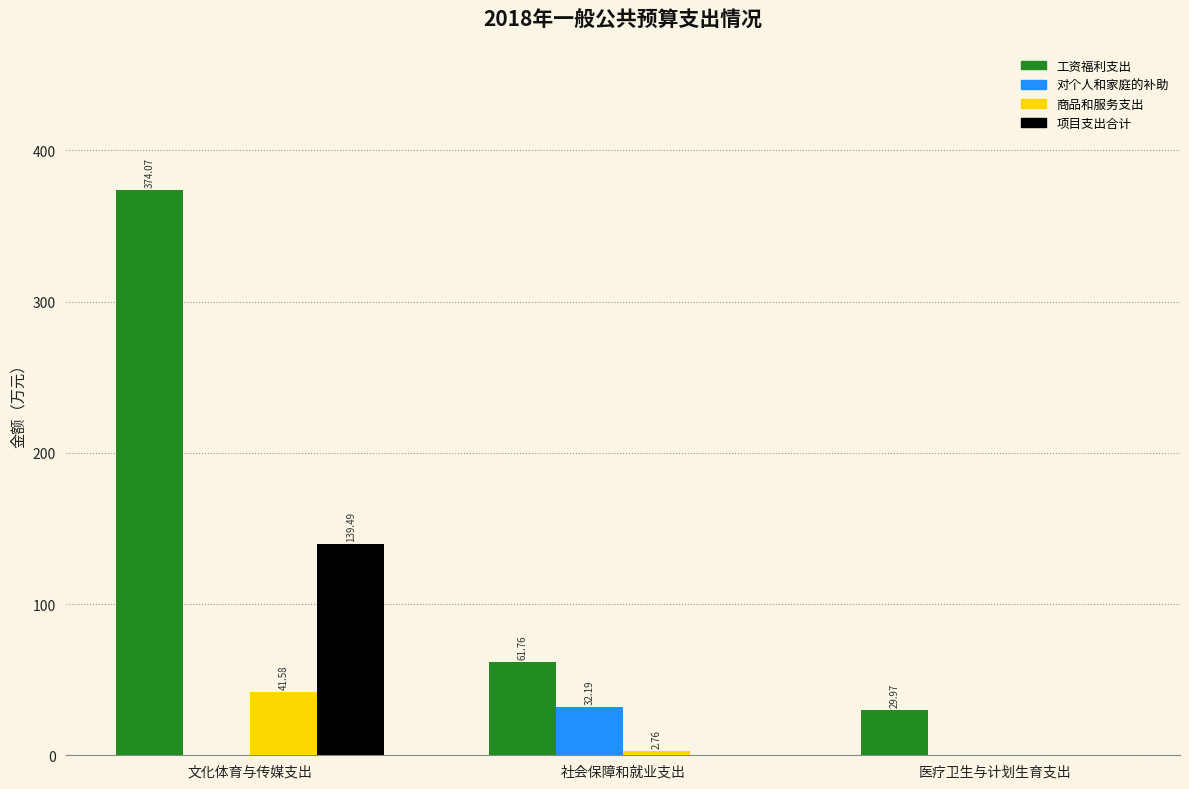

At which category is the sum across all series the highest?

文化体育与传媒支出